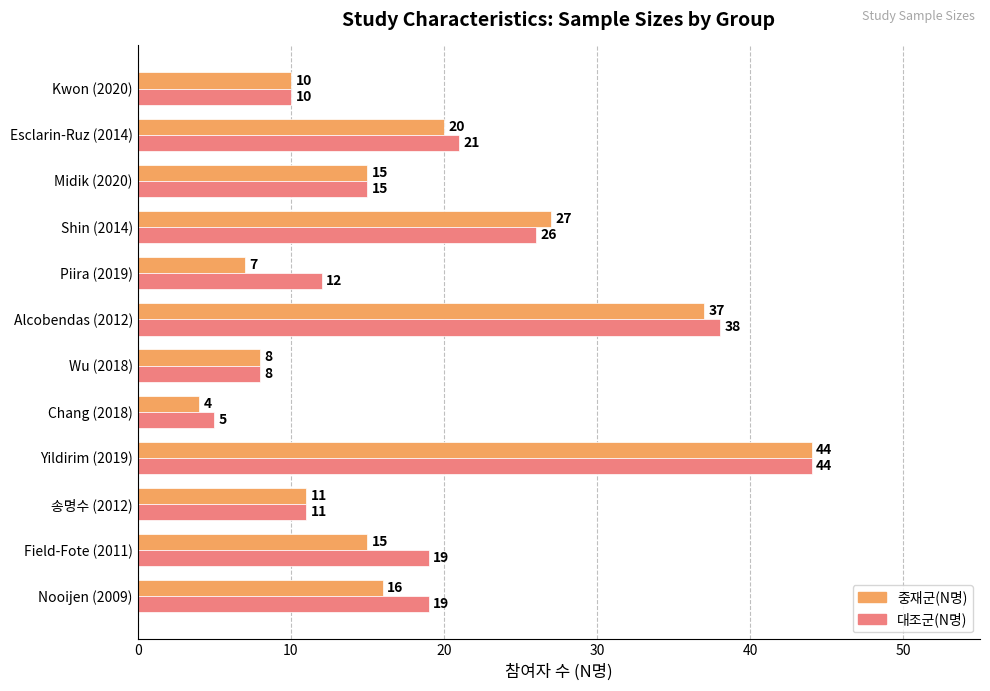

What is the total value across all series at Midik (2020)?

30